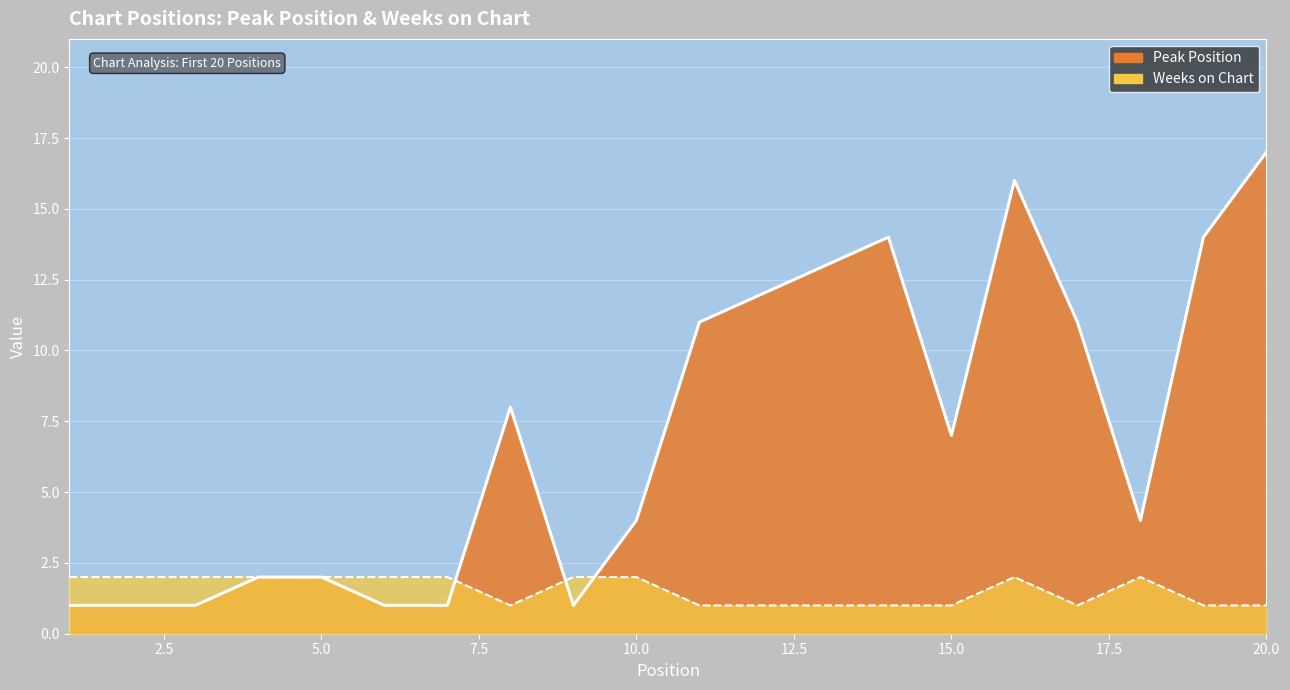

What is the difference between the Weeks on Chart values at 16 and 13?

1